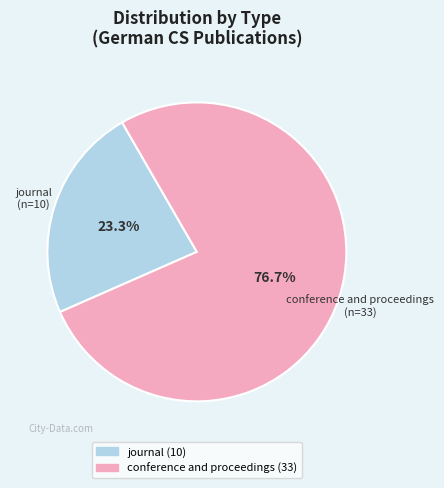

To the nearest percent, what is the difference between the largest and smallest slice percentages?

53%